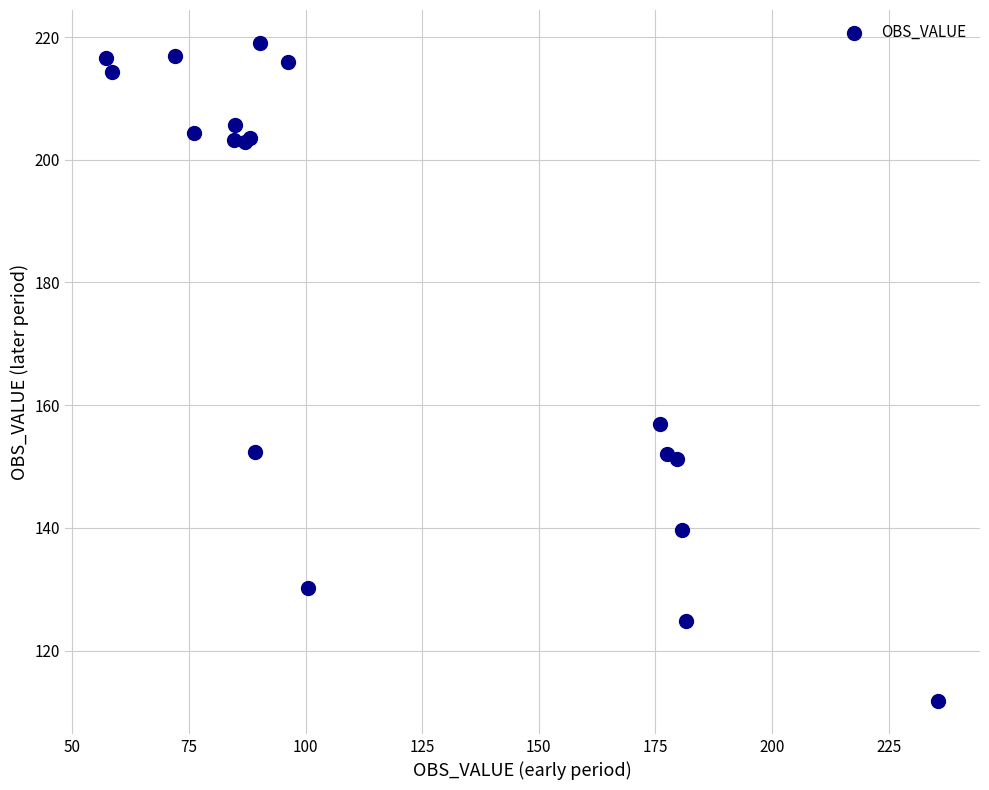

What Y value in the scatter plot is closest to 165?

157.0